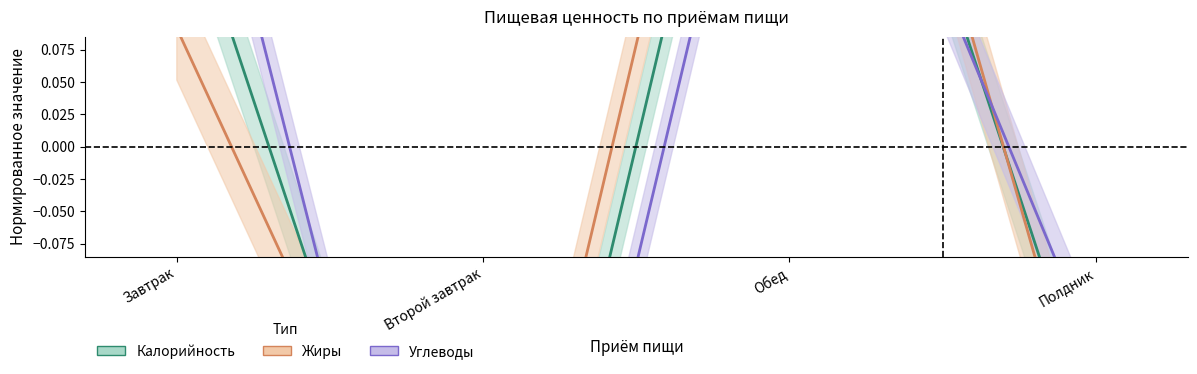

What is the label of the 3rd point from the left?

Обед